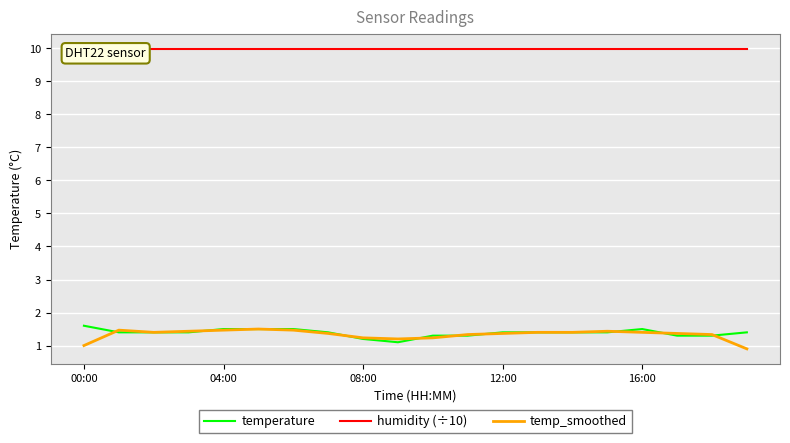

At which category does the chart reach its minimum across all series?

19